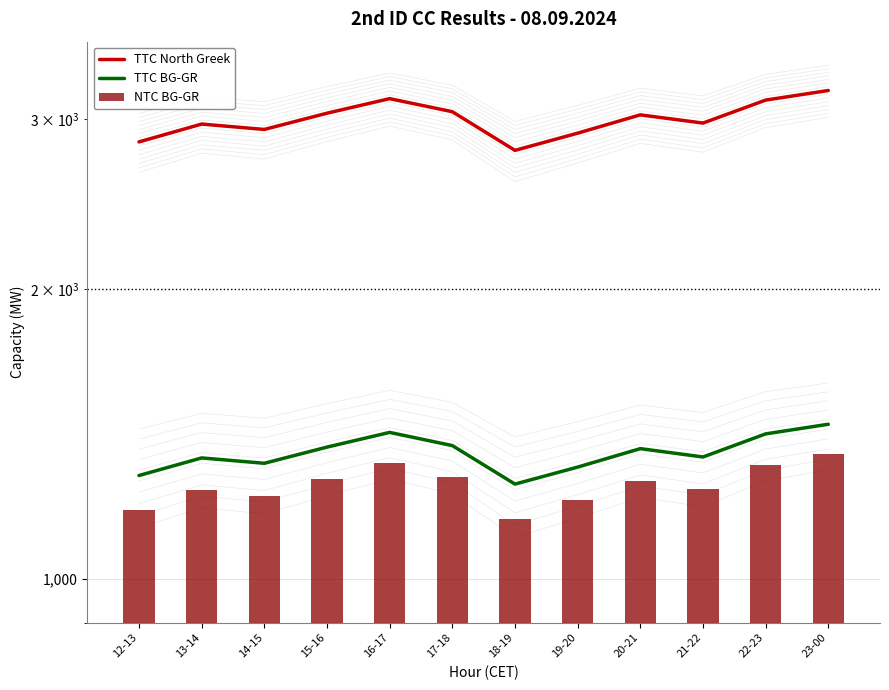

Read the TTC BG-GR value at 21-22.

1338